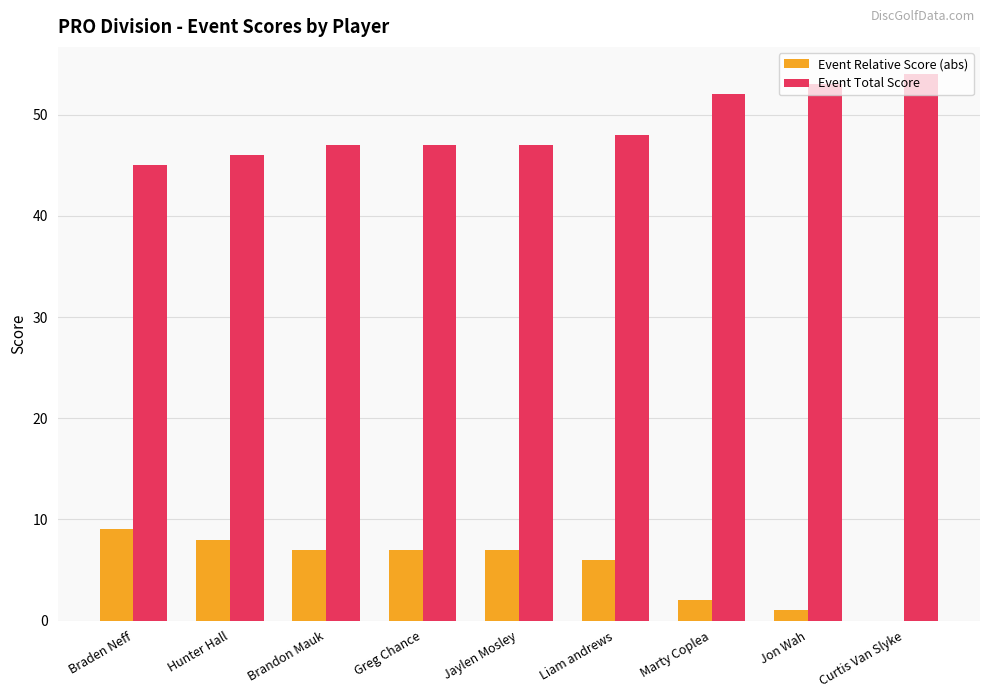

What is the sum of the Event Relative Score (abs) values at Liam andrews and Jon Wah?

7